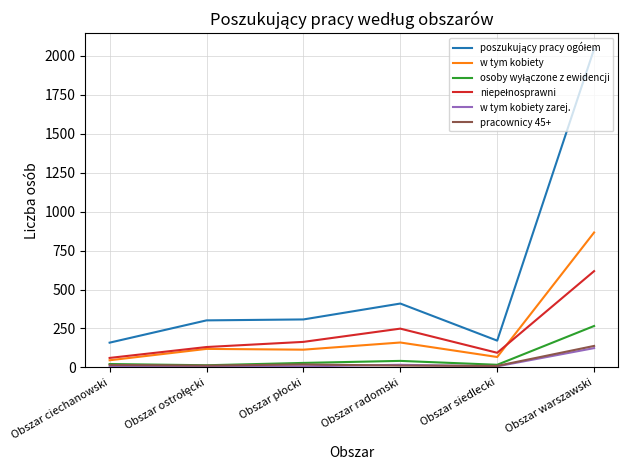

True or false: w tym kobiety and w tym kobiety zarej. intersect in this chart.

False